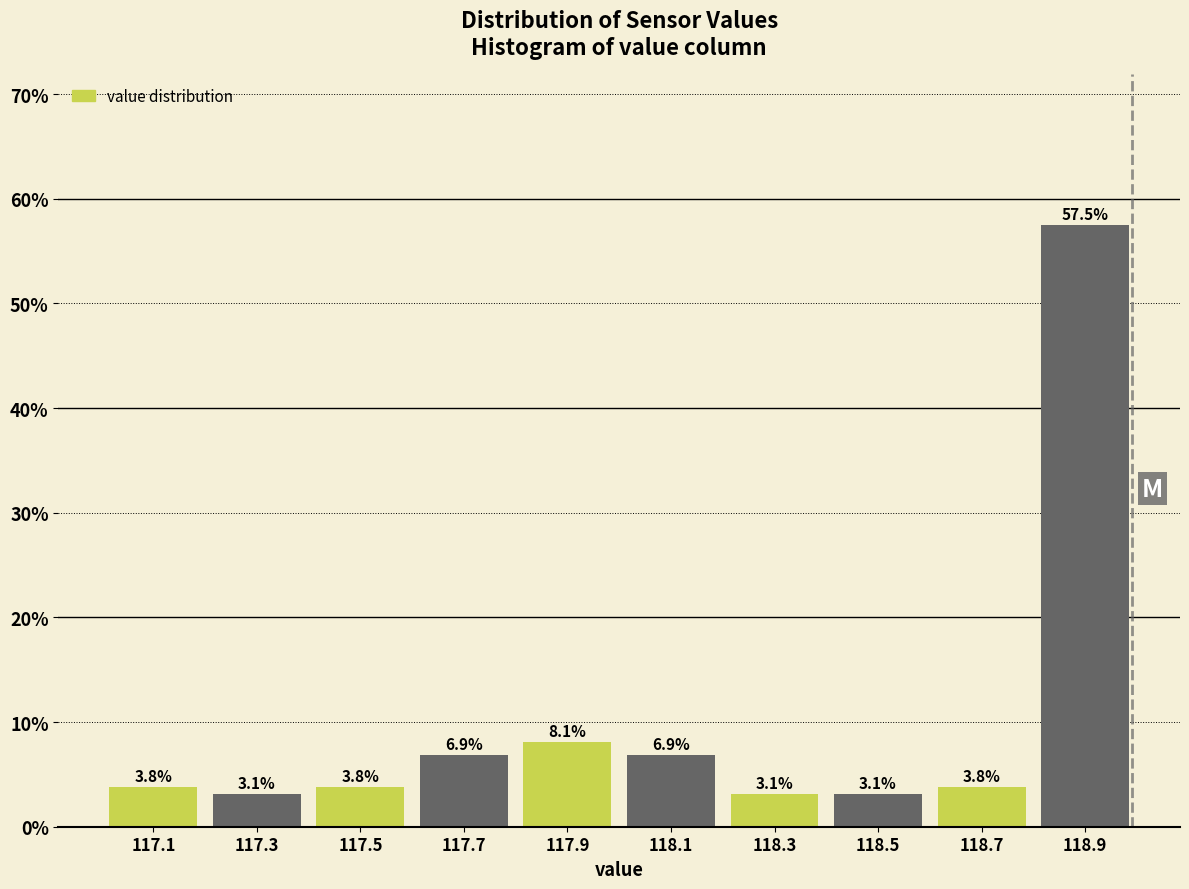

How tall is the bar that spans 118.2 to 118.4 on the x-axis?

3.1